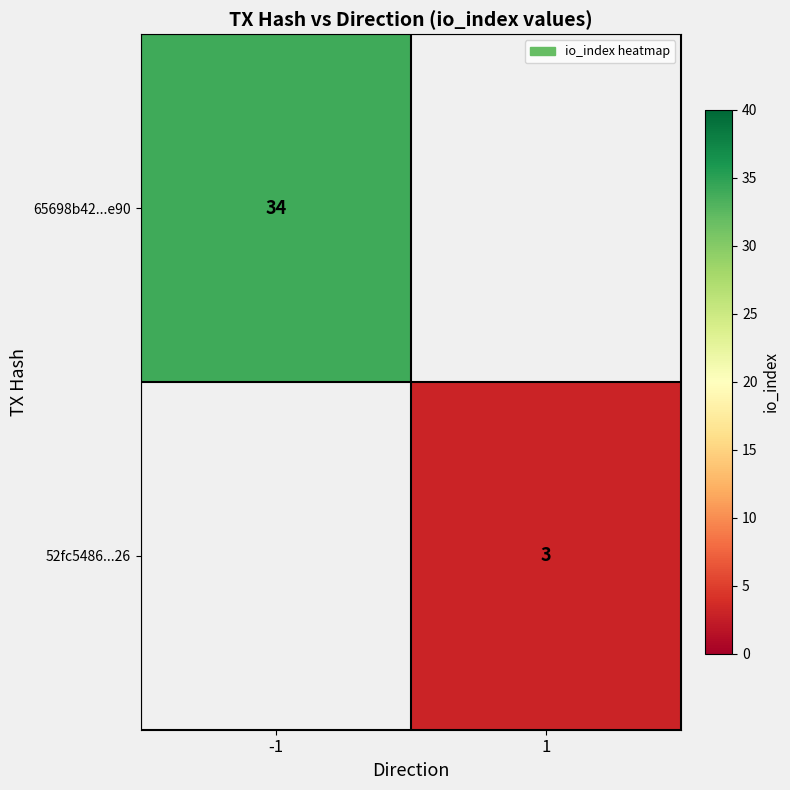

The 65698b42...e90 series shows 34 at -1. True or false?

True